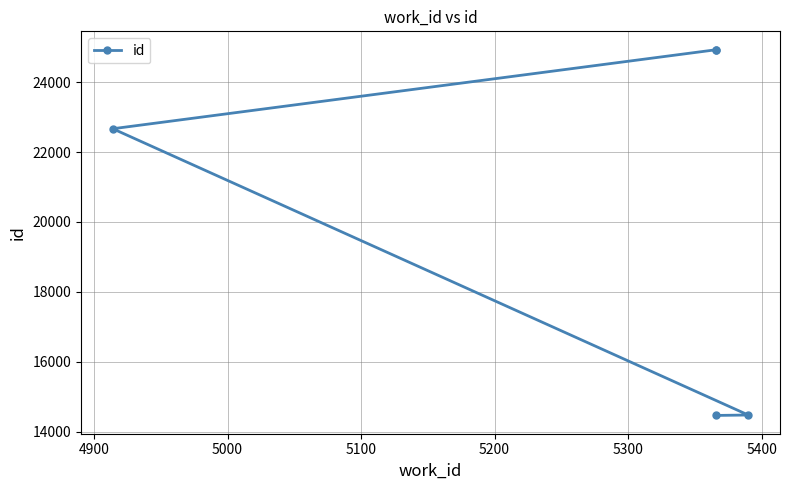

What is the smallest value displayed?

14465